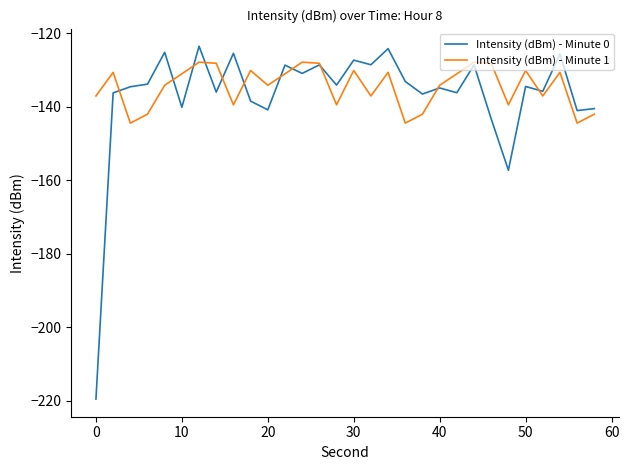

Rank the series by their maximum value, from lowest to highest.

Intensity (dBm) - Minute 1, Intensity (dBm) - Minute 0